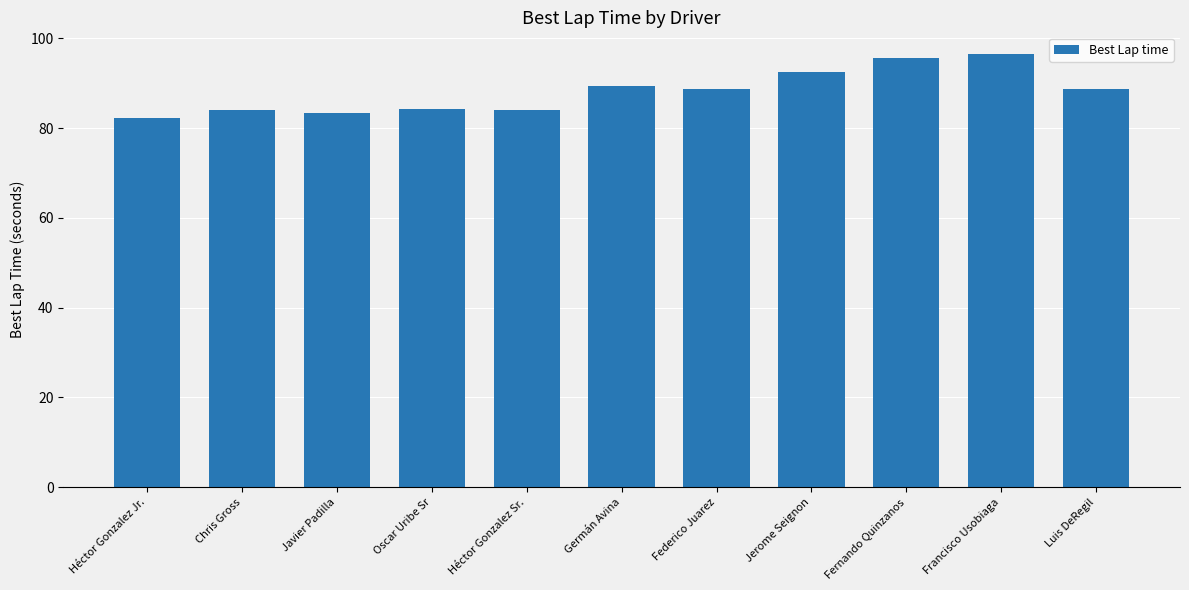

Which category has the highest value across all series?

Francisco Usobiaga